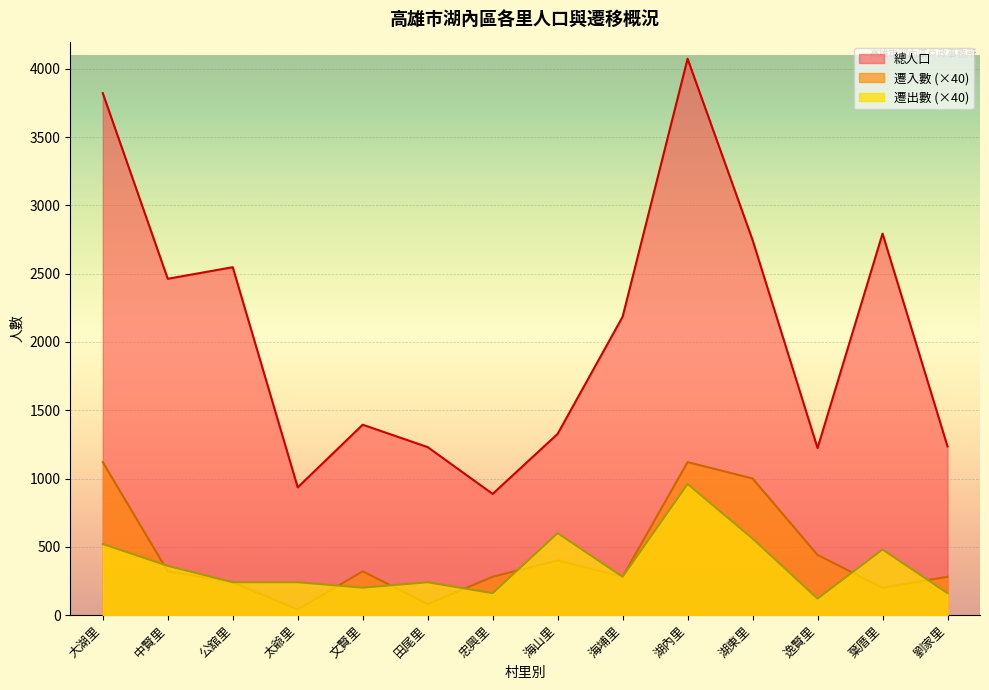

What position from the right is 文賢里?

10